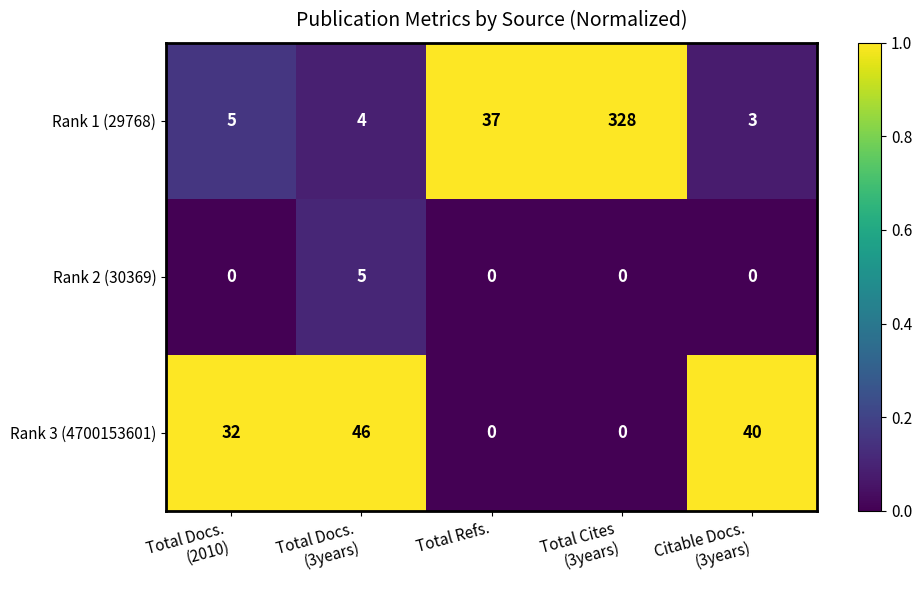

How many distinct data groups are displayed?

3